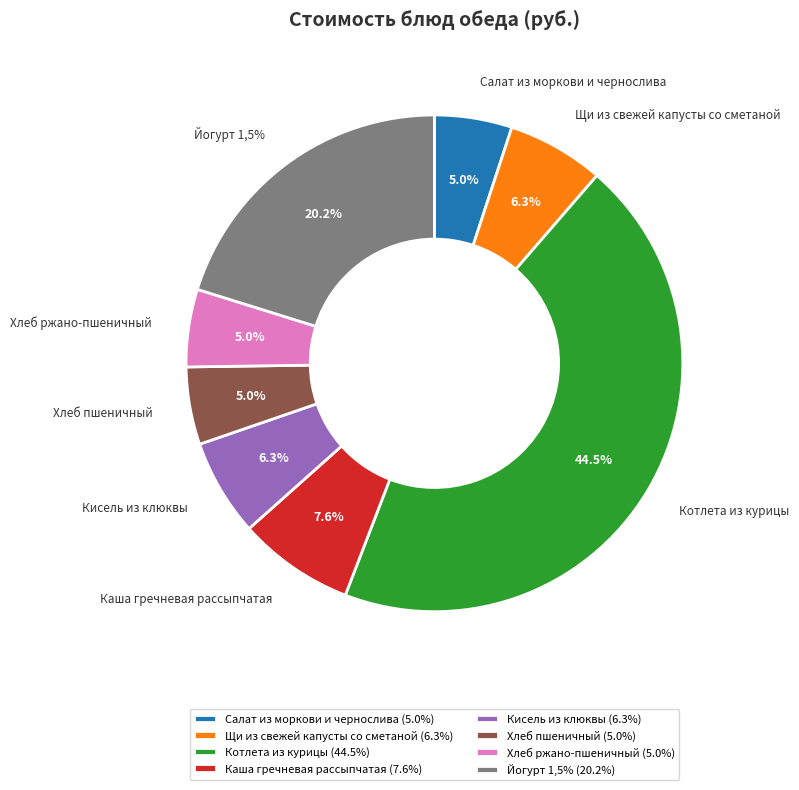

To the nearest percent, what is the combined percentage of Хлеб пшеничный and Щи из свежей капусты со сметаной?

11%